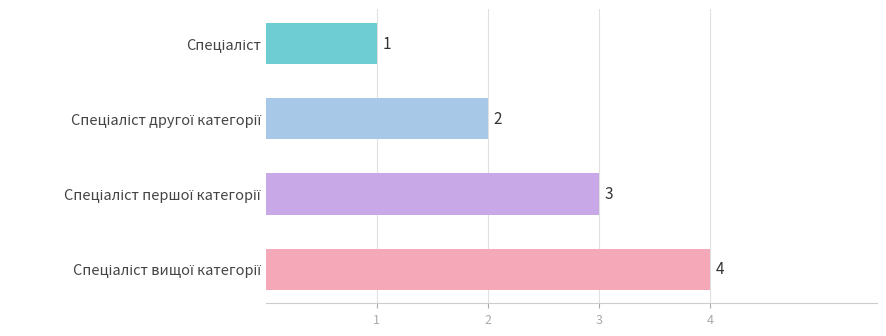

What is the greatest value displayed?

4